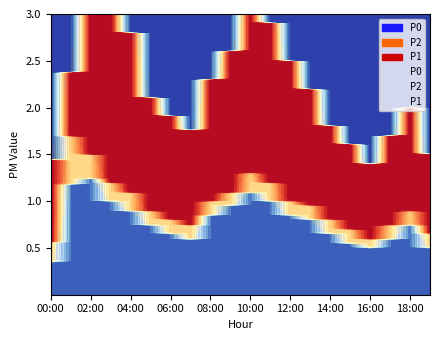

What is the difference between the P1 values at 13:00 and 01:00?

0.2